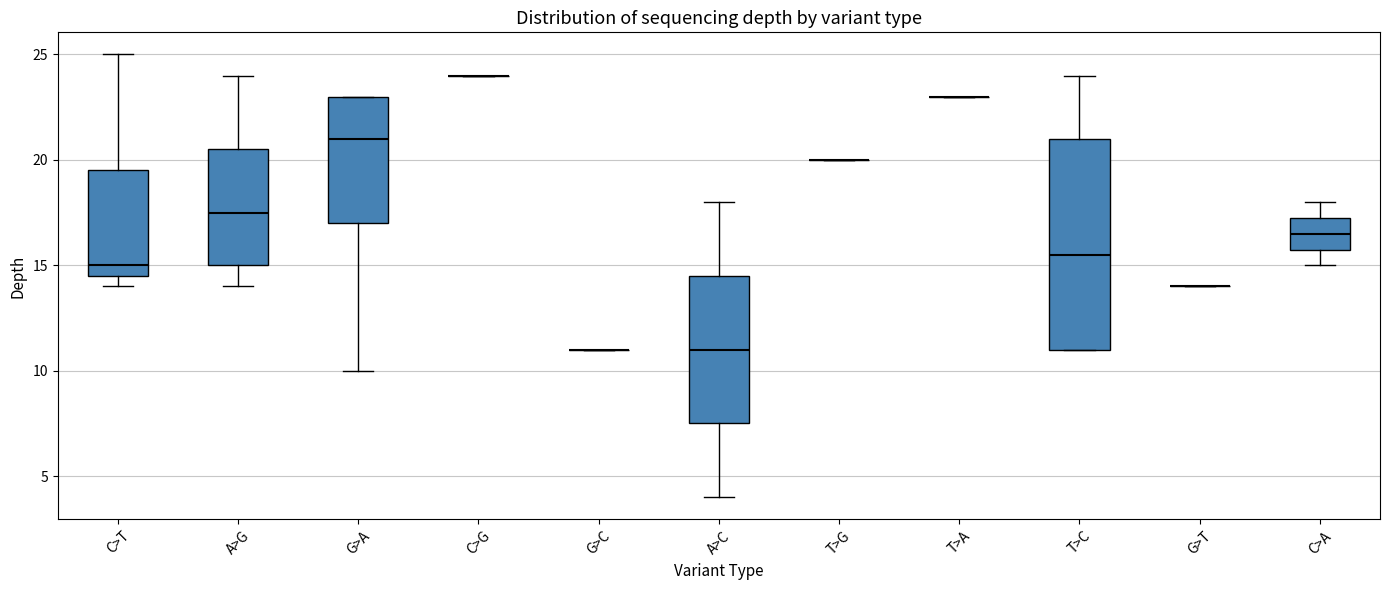

Reading left to right, read every box against the y-axis: the position of its median line, the range the box covers, and the ends of its whiskers. The values are not printed on the chart, so give them approximately, as read against the axis.

C>T: median 15.0, box 14.5 to 19.5, whiskers 14.0 to 25.0
A>G: median 17.5, box 15.0 to 20.5, whiskers 14.0 to 24.0
G>A: median 21.0, box 17.0 to 23.0, whiskers 10.0 to 23.0
C>G: box collapsed to a line at 24.0, whiskers 24.0 to 24.0
G>C: box collapsed to a line at 11.0, whiskers 11.0 to 11.0
A>C: median 11.0, box 7.5 to 14.5, whiskers 4.0 to 18.0
T>G: box collapsed to a line at 20.0, whiskers 20.0 to 20.0
T>A: box collapsed to a line at 23.0, whiskers 23.0 to 23.0
T>C: median 15.5, box 11.0 to 21.0, whiskers 11.0 to 24.0
G>T: box collapsed to a line at 14.0, whiskers 14.0 to 14.0
C>A: median 16.5, box 16.0 to 17.5, whiskers 15.0 to 18.0